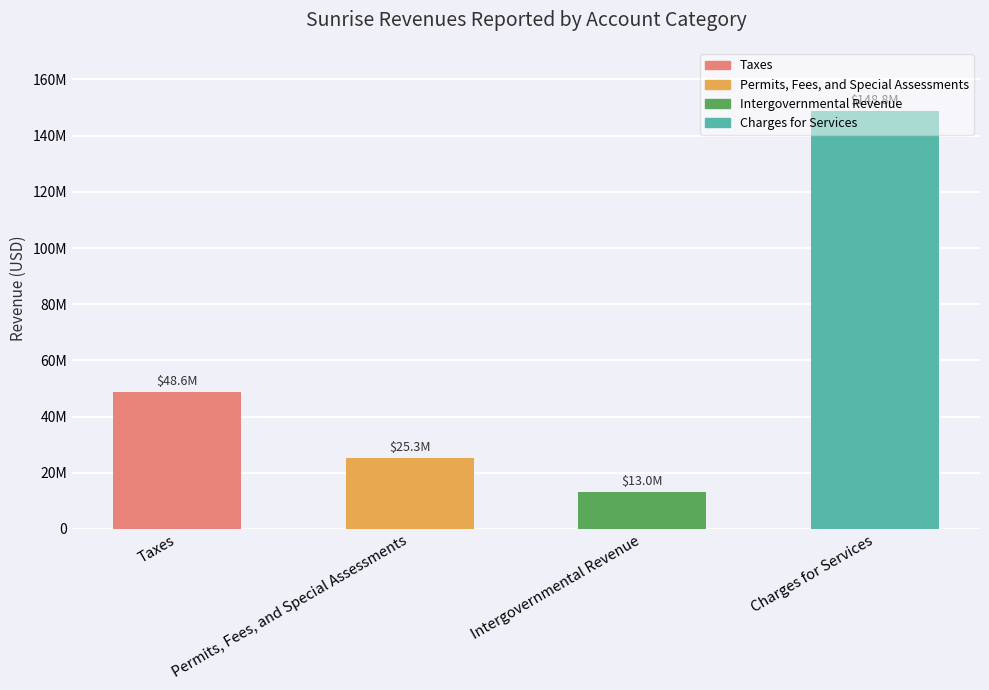

Which category has the lowest value across all series?

Intergovernmental Revenue